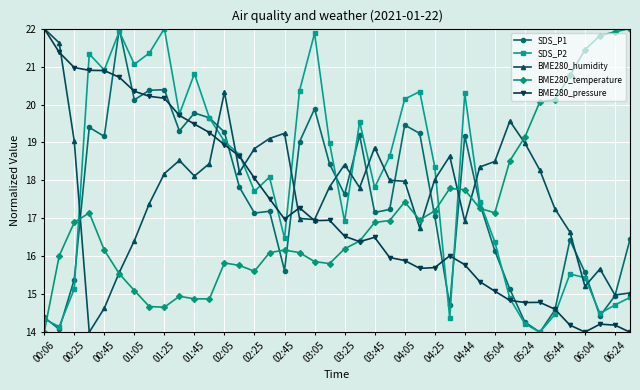

What are all the series names shown in the legend?

SDS_P1, SDS_P2, BME280_humidity, BME280_temperature, BME280_pressure